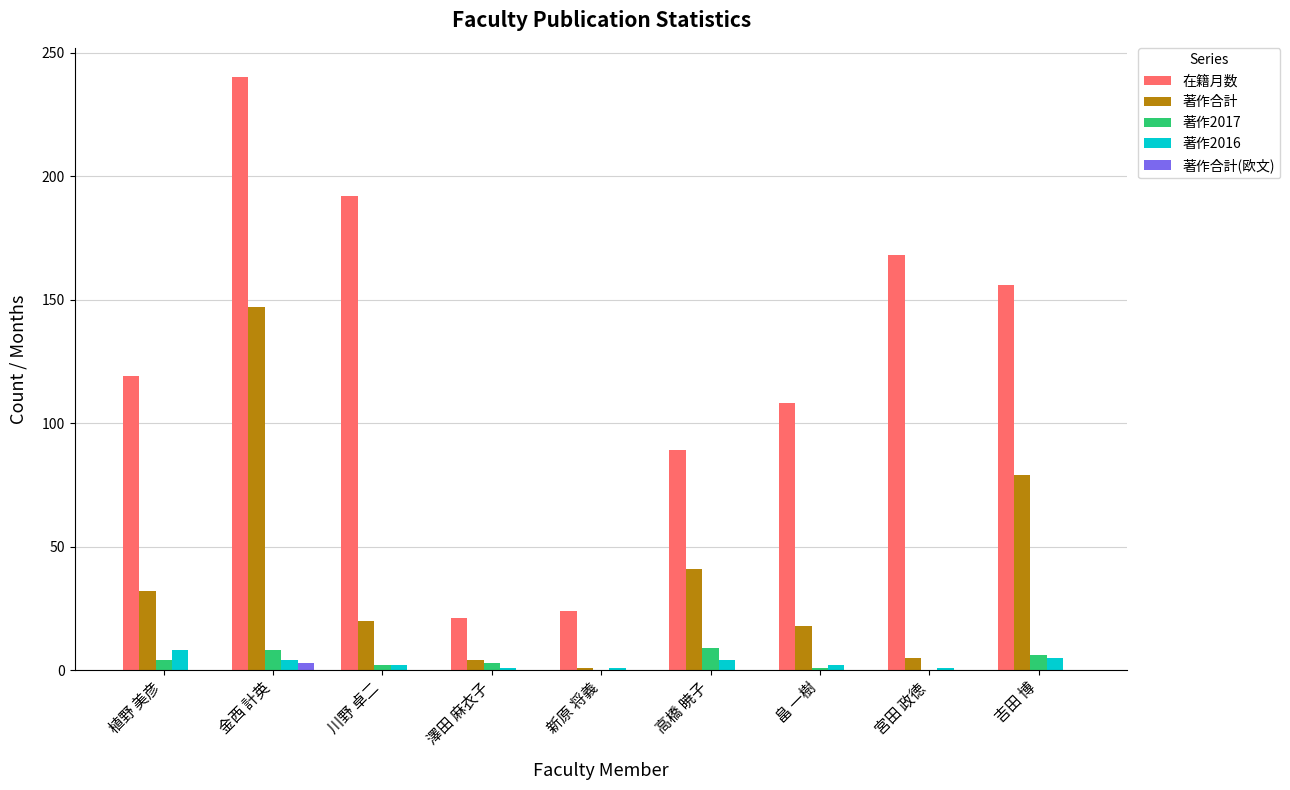

At which category is the sum across all series the highest?

金西 計英